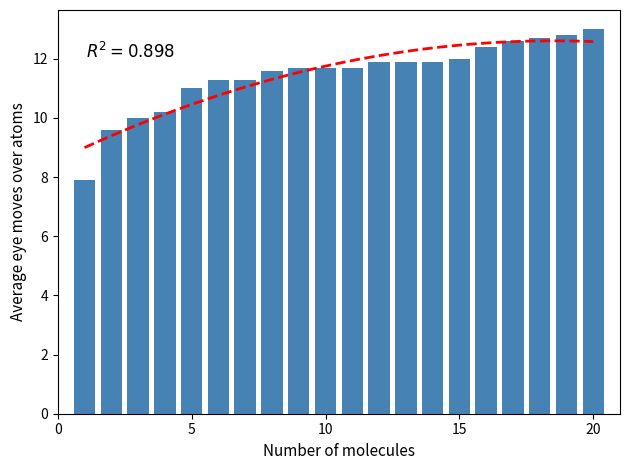

How many categories are shown in the chart?

20